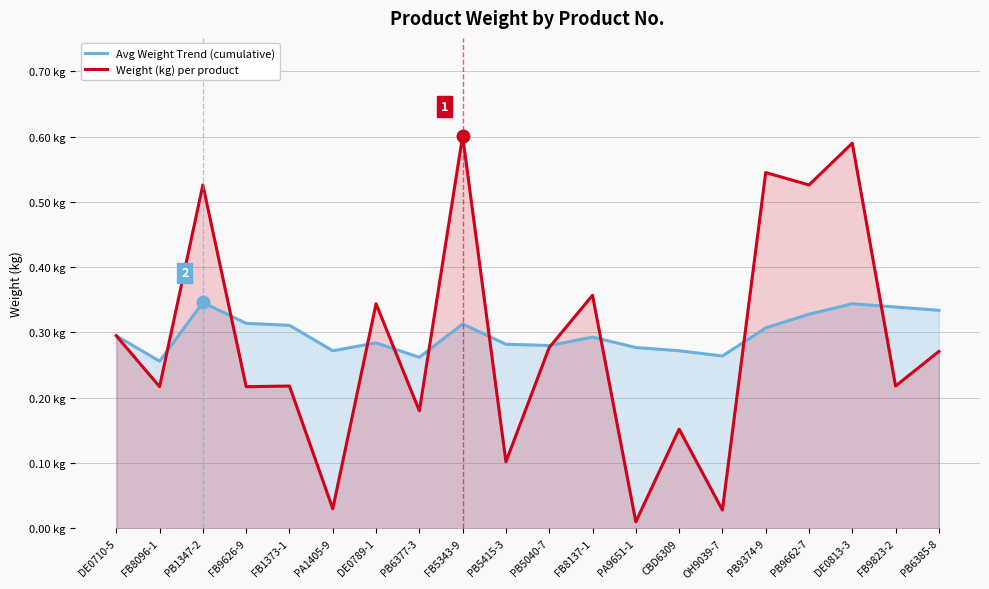

What is the difference between the Avg Weight Trend (cumulative) values at OH9039-7 and PB1347-2?

0.1